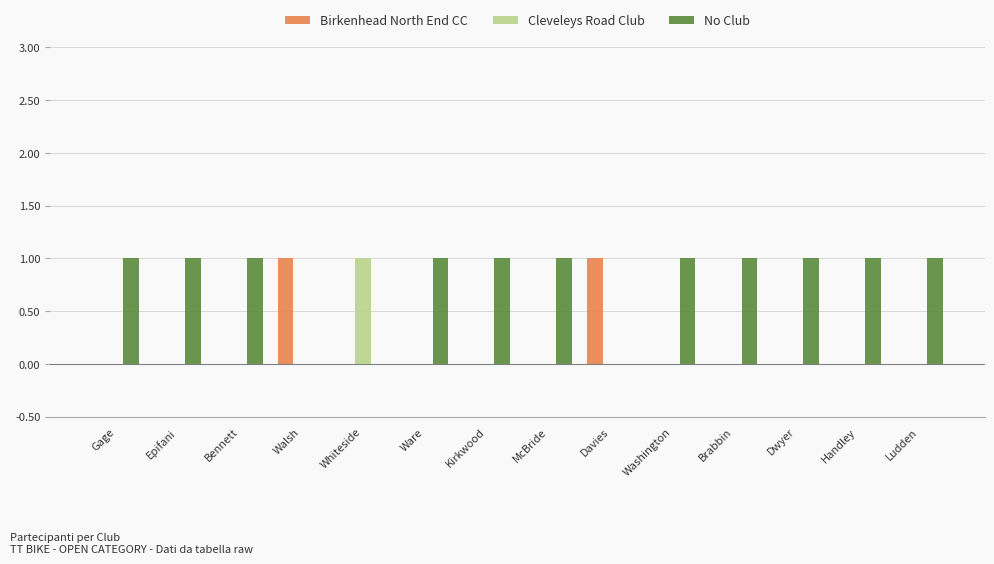

What are all the series names shown in the legend?

Birkenhead North End CC, Cleveleys Road Club, No Club